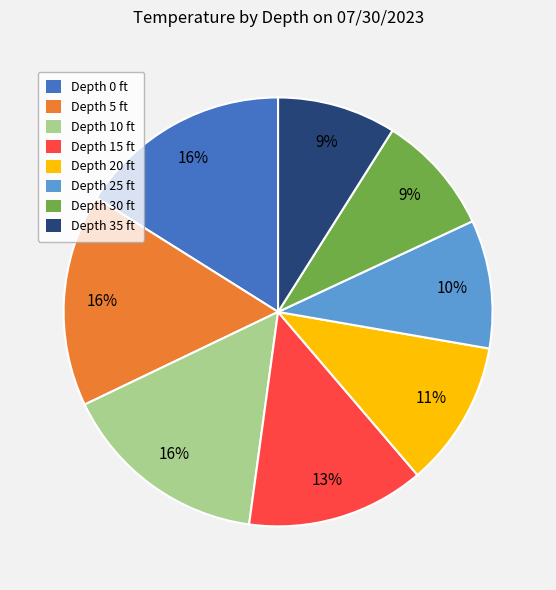

To the nearest percent, what is the difference between the largest and smallest slice percentages?

7%